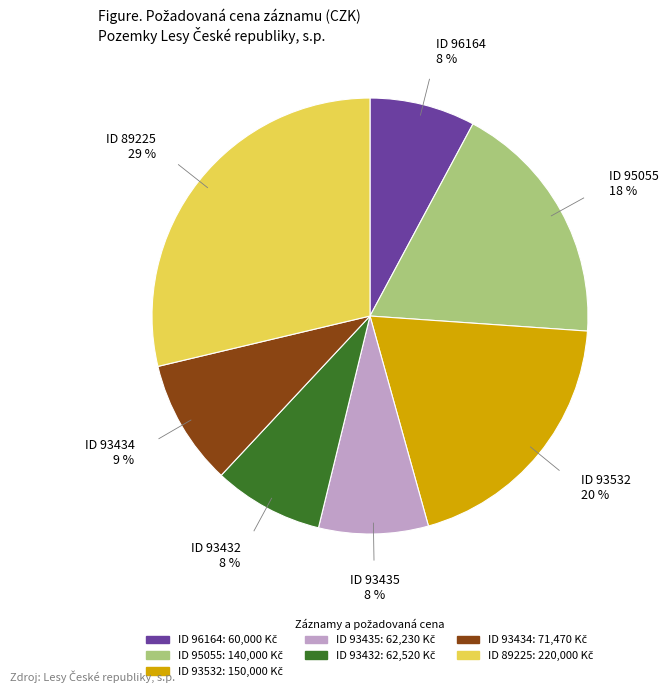

Does any single category account for the majority?

No